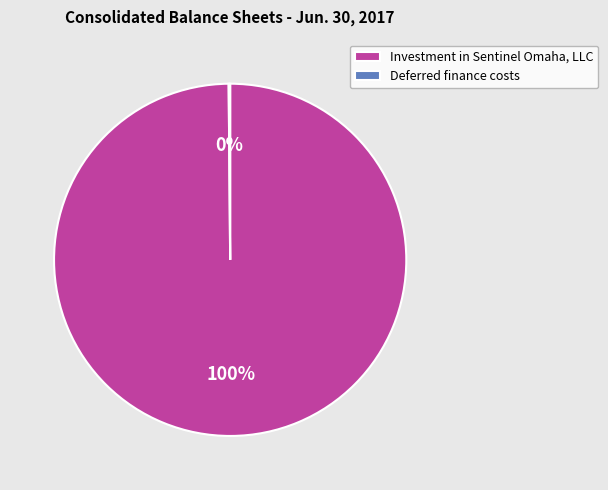

To the nearest percent, what percentage of the pie is Investment in Sentinel Omaha, LLC?

100%